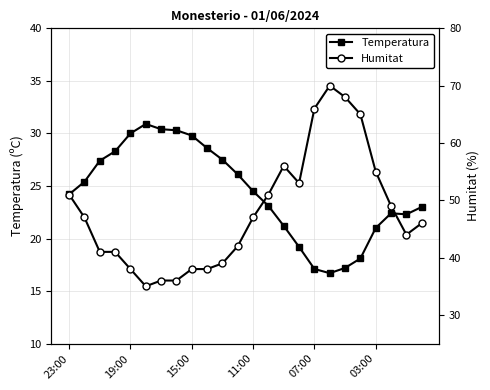

True or false: Temperatura and Humitat cross at least once.

False